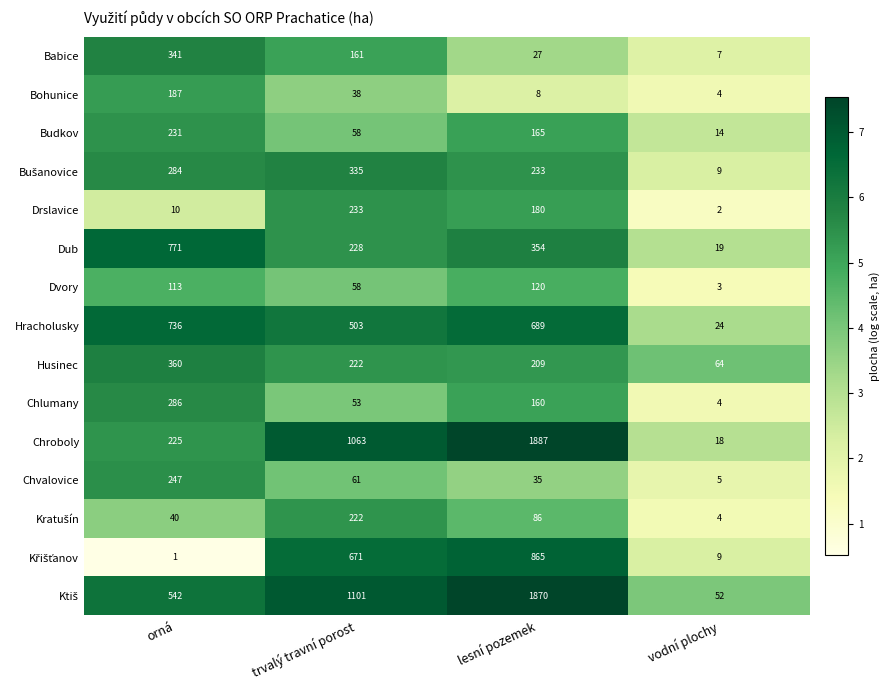

What is the difference between the second highest and minimum values in the Babice series?

154